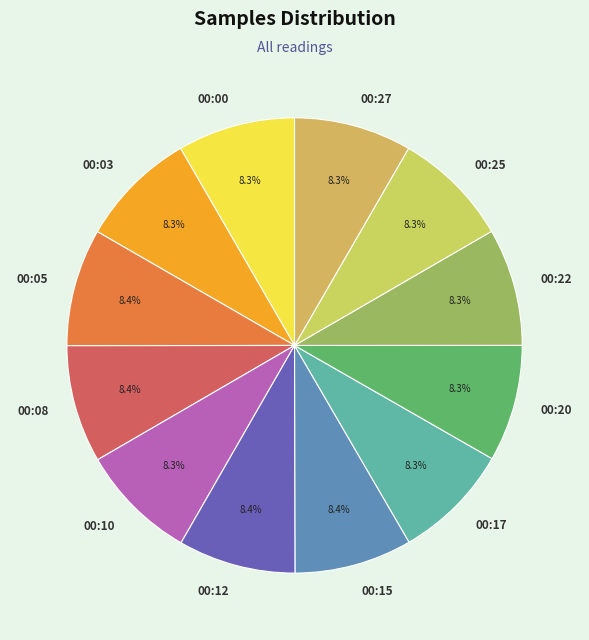

What percentage is the 00:20 slice, to the nearest percent?

8%